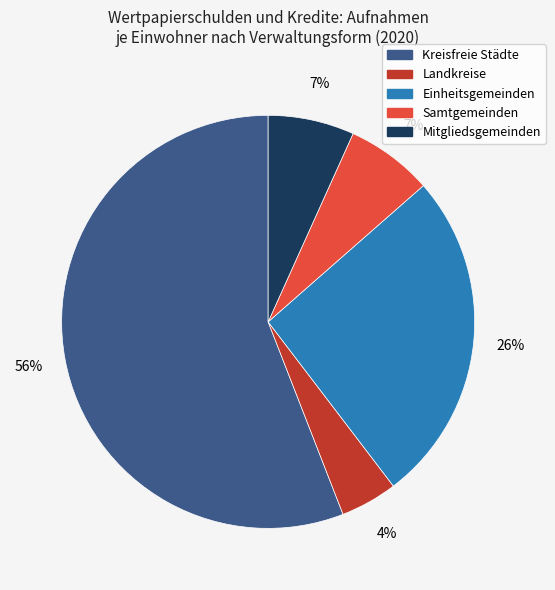

Between Samtgemeinden and Einheitsgemeinden, which is larger?

Einheitsgemeinden